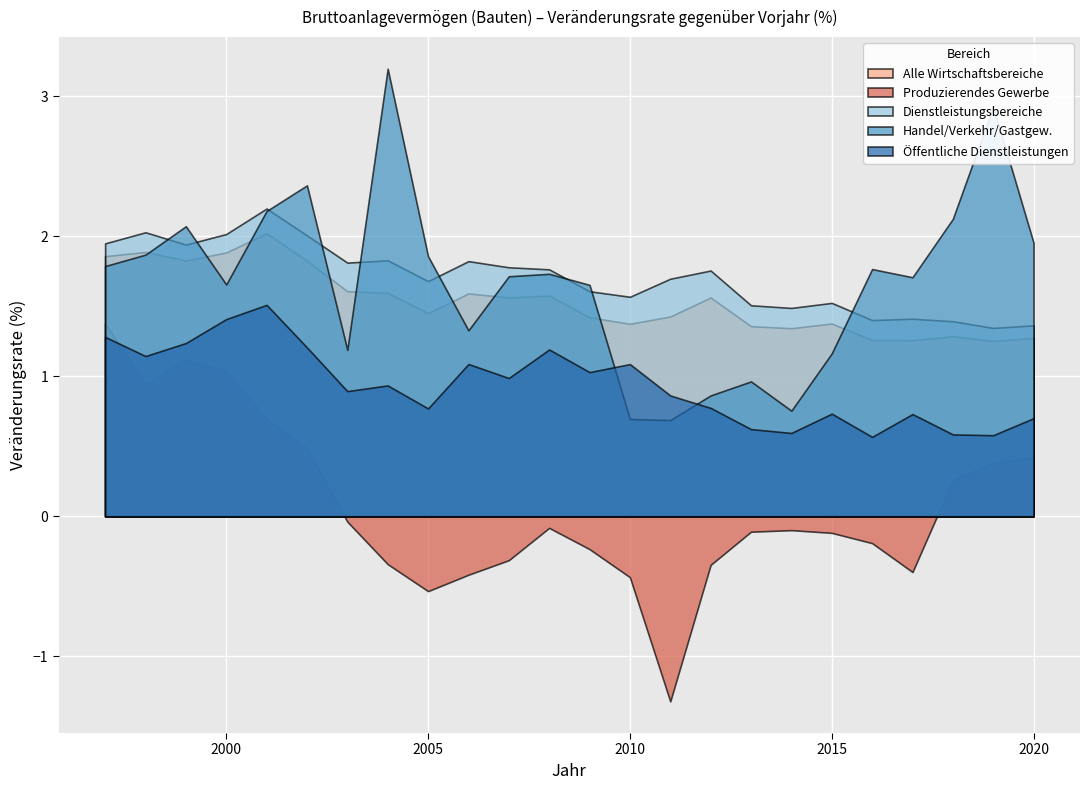

What is the value of the Produzierendes Gewerbe point at the 18th from the left?

-0.1